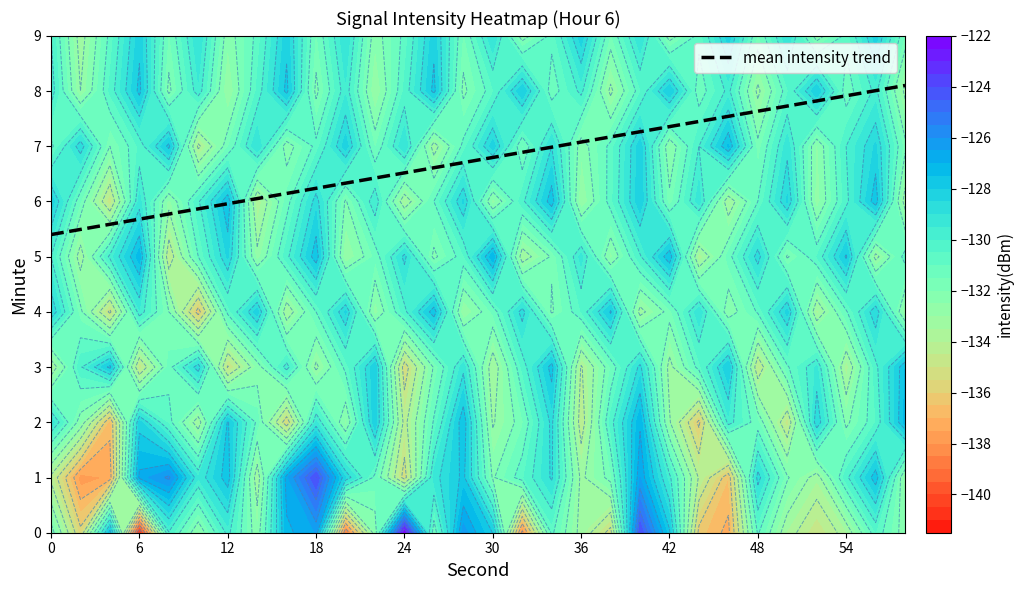

The mean intensity trend series shows 5.7 at 6. True or false?

True